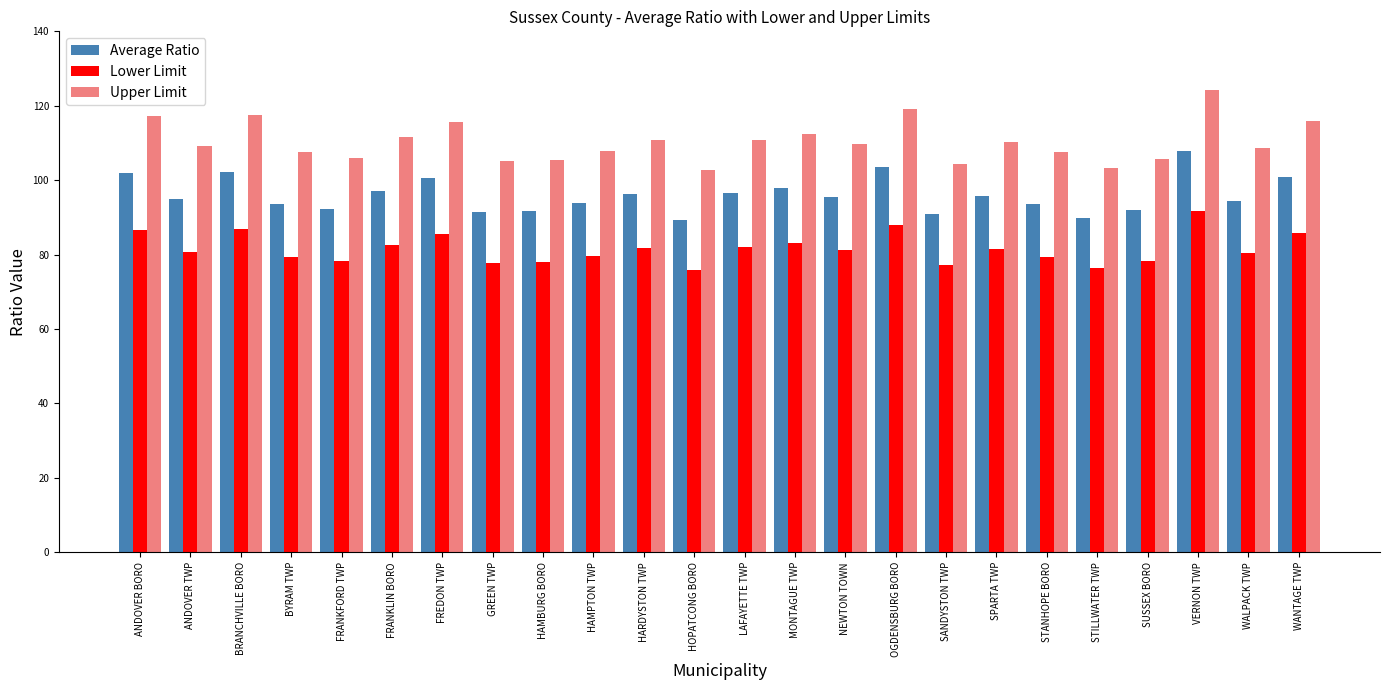

Which series has the widest spread of values?

Upper Limit